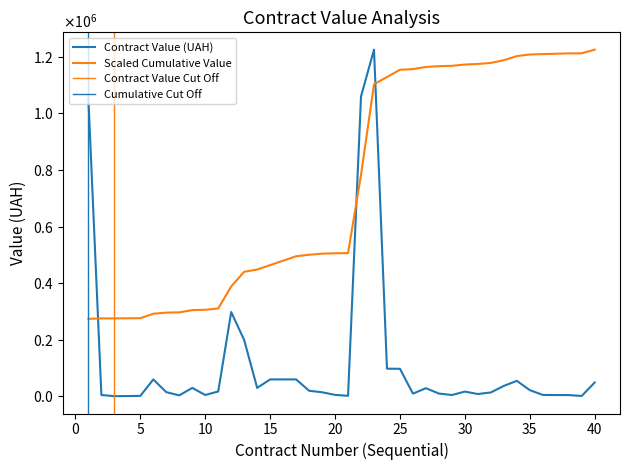

Does the chart display data point markers on the line(s)?

No